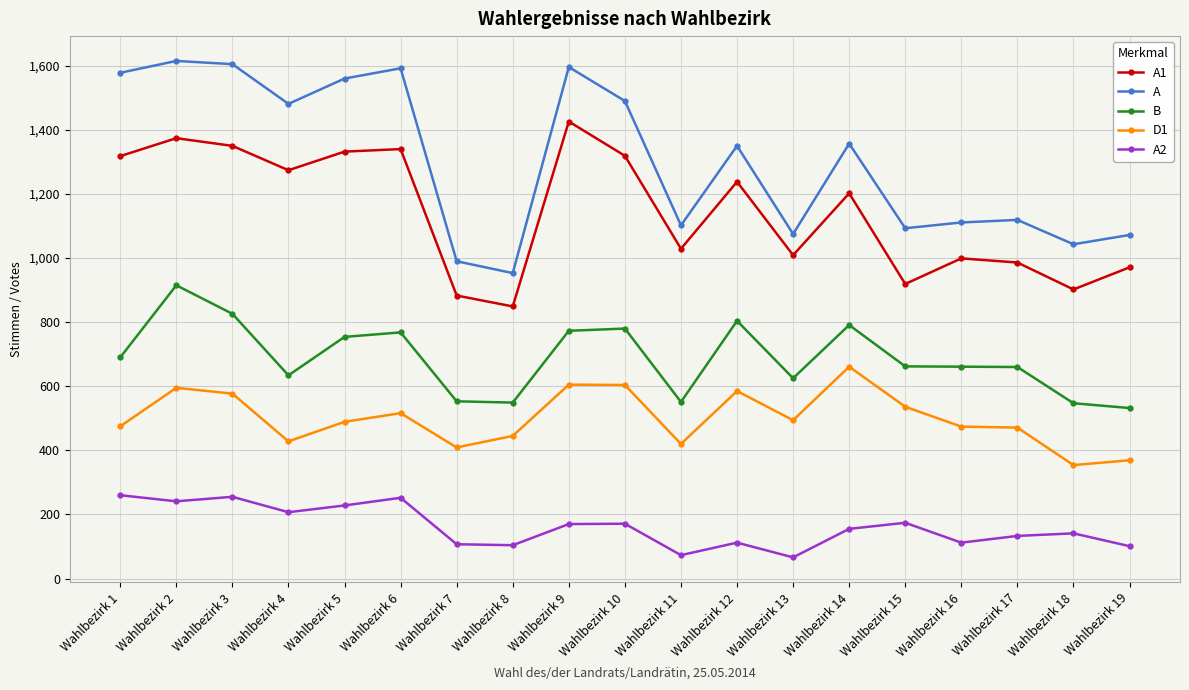

At which label is A1 closest to 1137?

Wahlbezirk 14